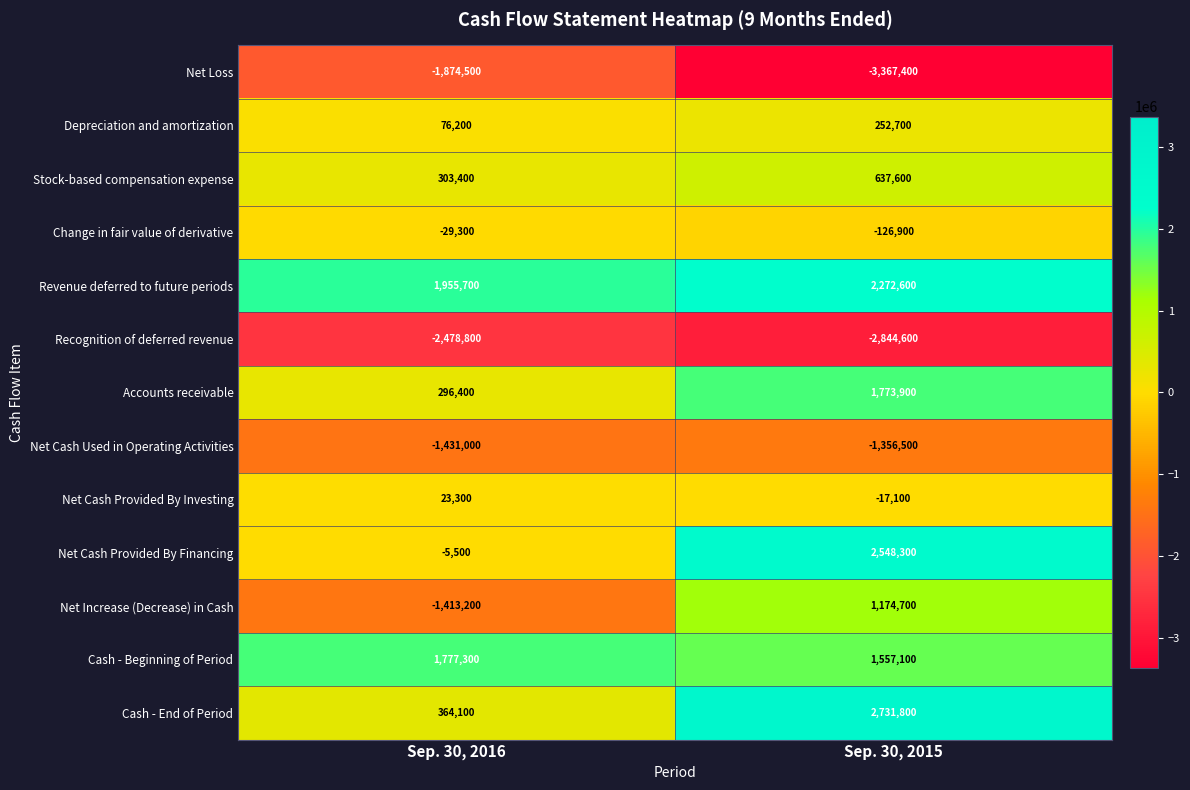

How many distinct data groups are displayed?

13